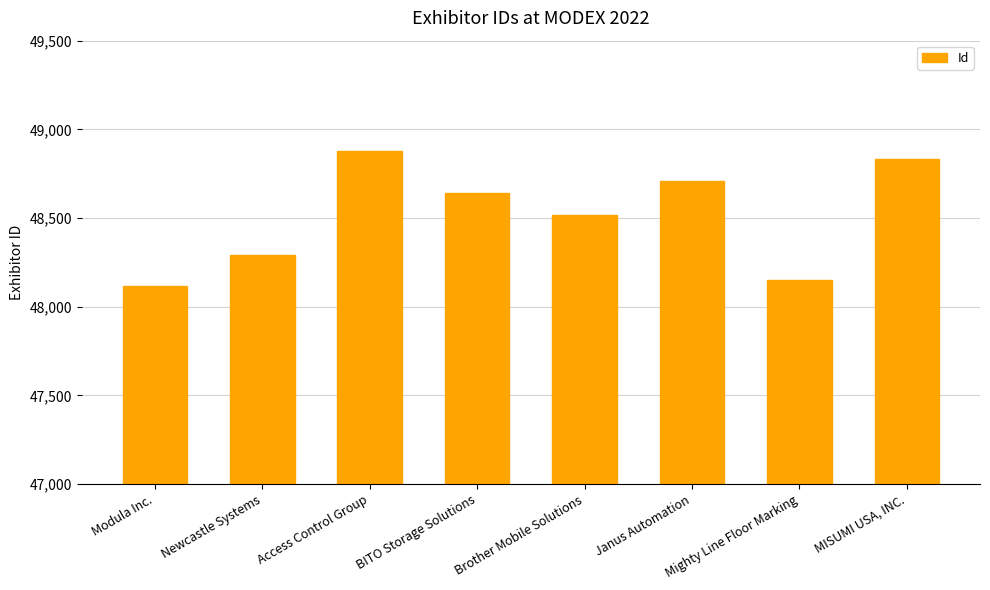

Does the chart contain stacked bars?

No